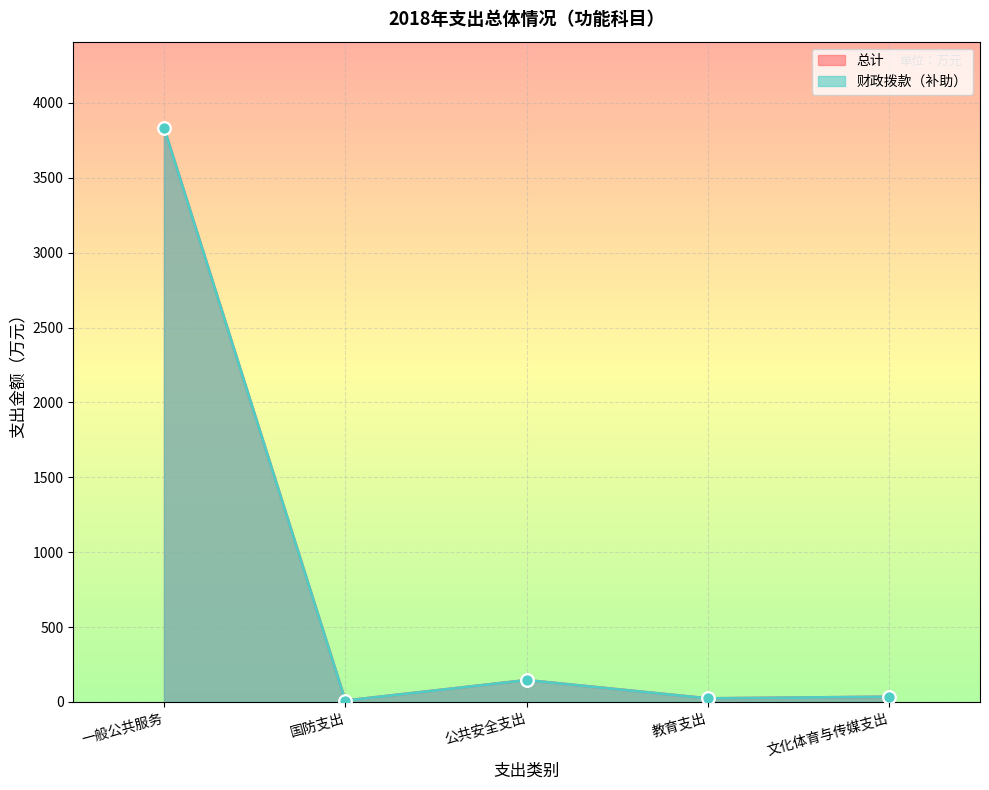

Which series has the largest Y range (max minus min)?

总计